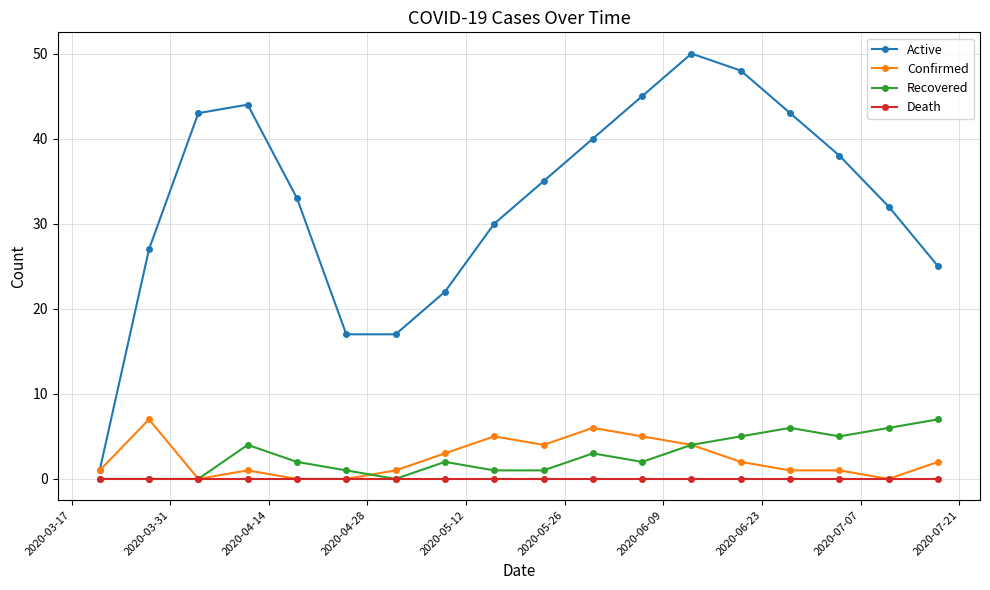

True or false: Confirmed has more than 0 points higher than both neighbors.

True